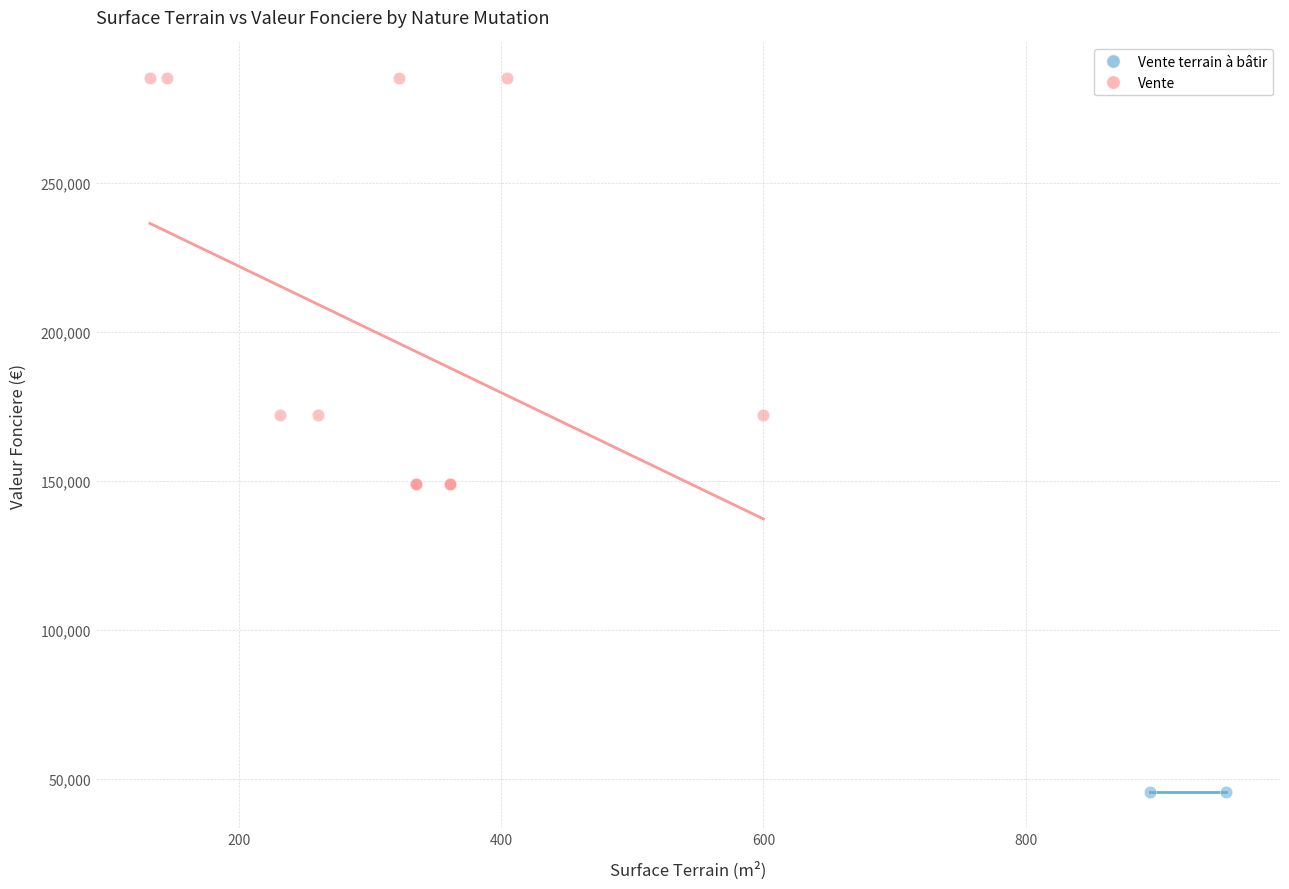

What are all the series names shown in the legend?

Vente terrain à bâtir, Vente